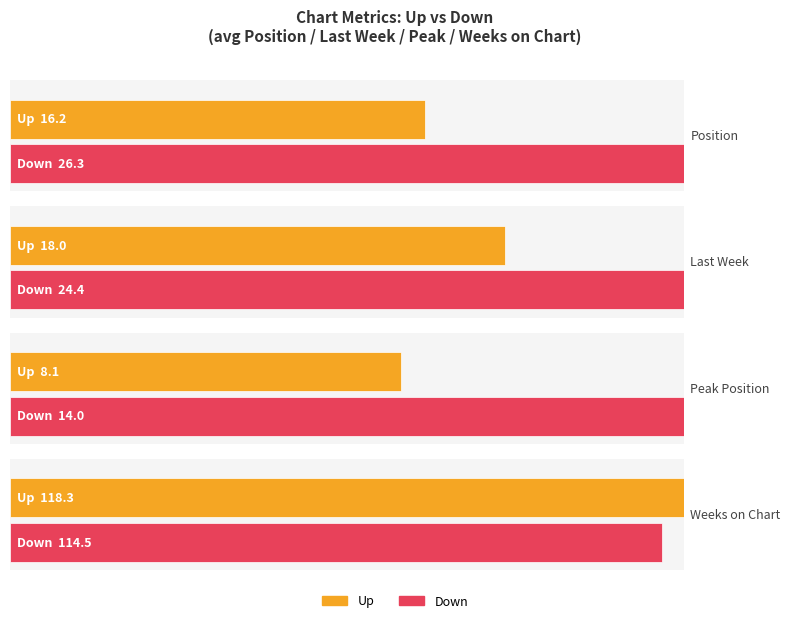

Between avg_peak_position and avg_weeks_on_chart, which is larger?

avg_weeks_on_chart